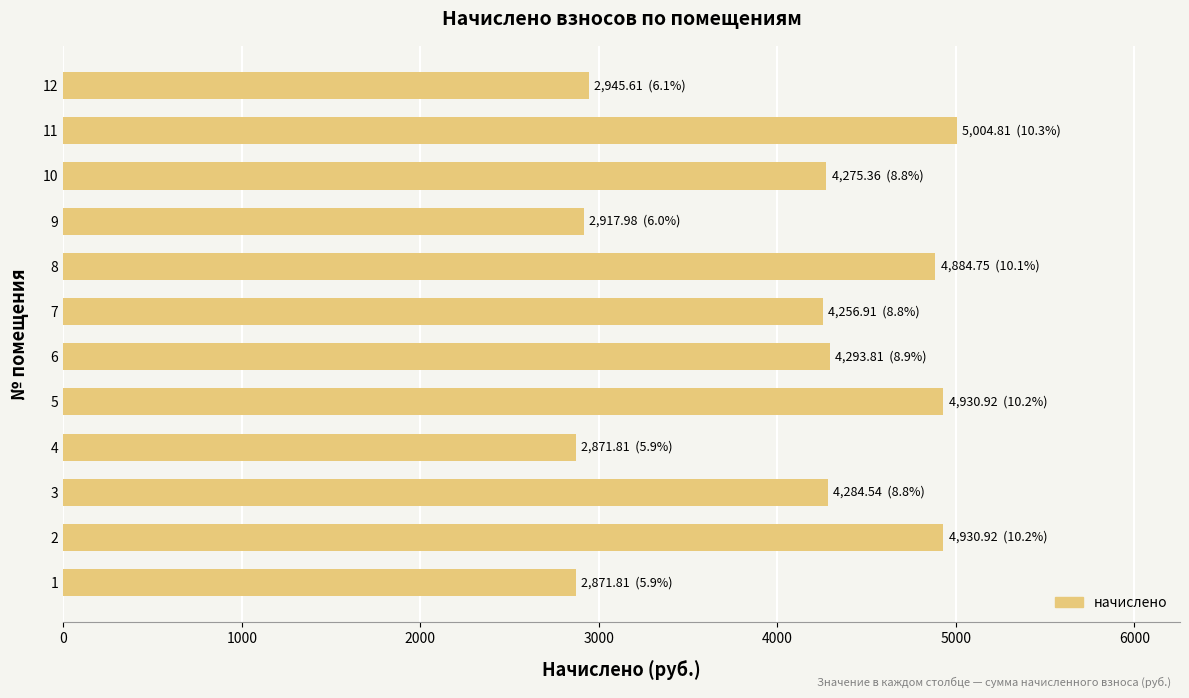

What is the change in value from 4 to 5?

+2059.1